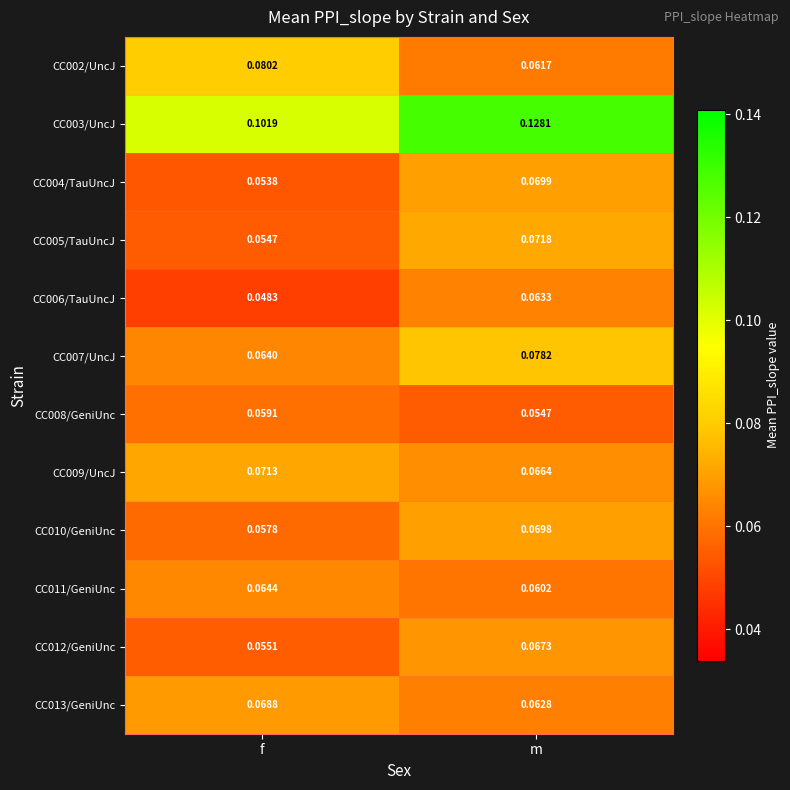

Rank the categories by CC004/TauUncJ value from highest to lowest.

m, f